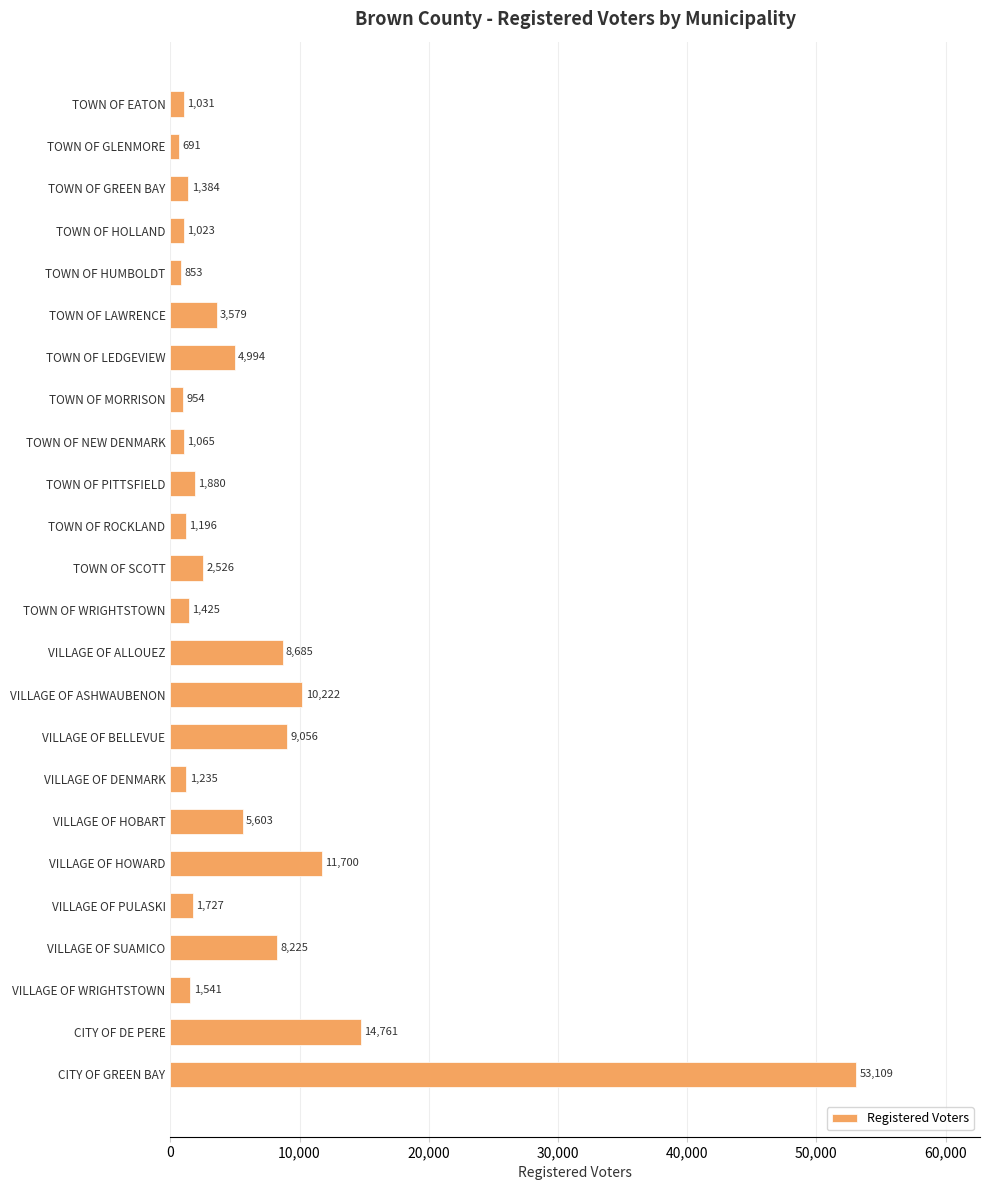

What is the sum of the values at VILLAGE OF ALLOUEZ and VILLAGE OF ASHWAUBENON?

18907